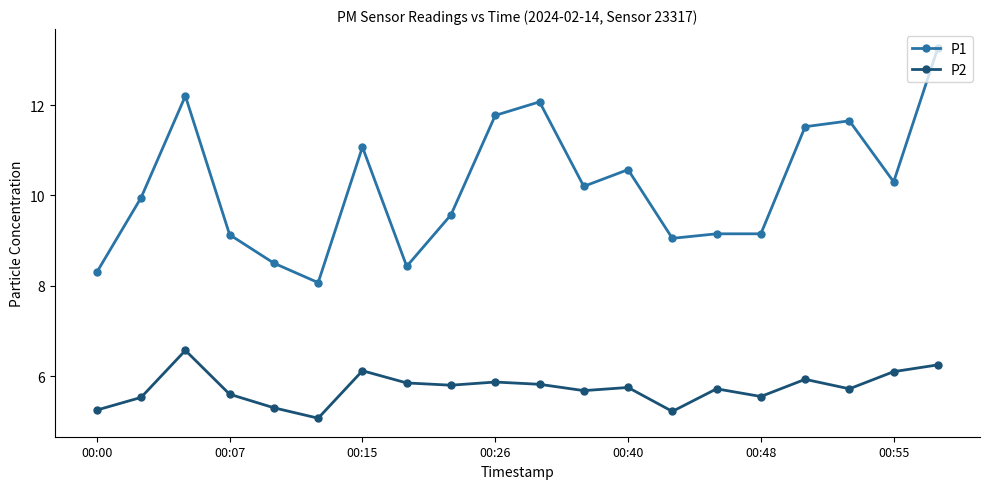

What is the average value of the P1 series?

10.2